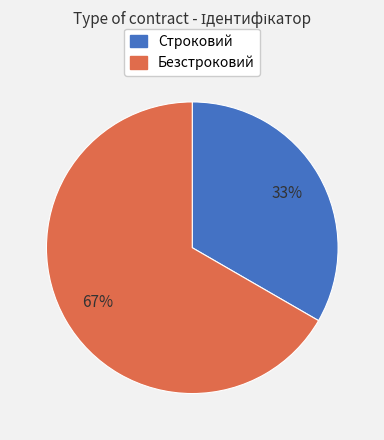

Which category has the smallest portion of the pie?

Строковий